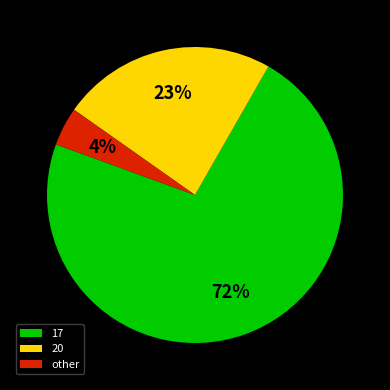

Approximately how many times larger is the value at 17 compared to 20?

3.1